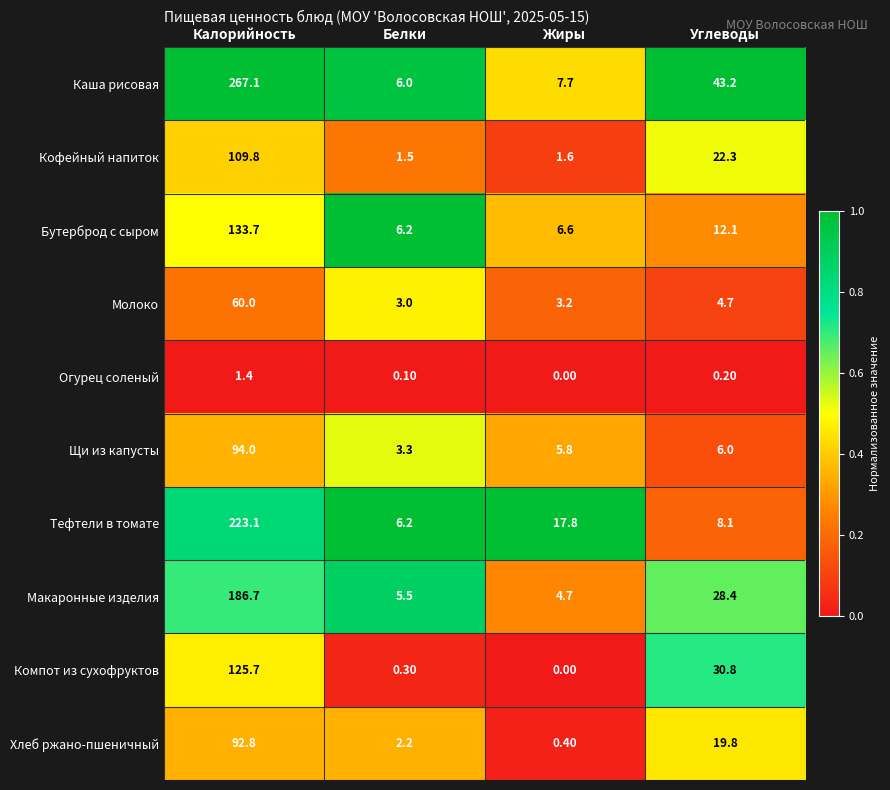

What is the sum of the Бутерброд с сыром values at Калорийность and Белки?

139.9